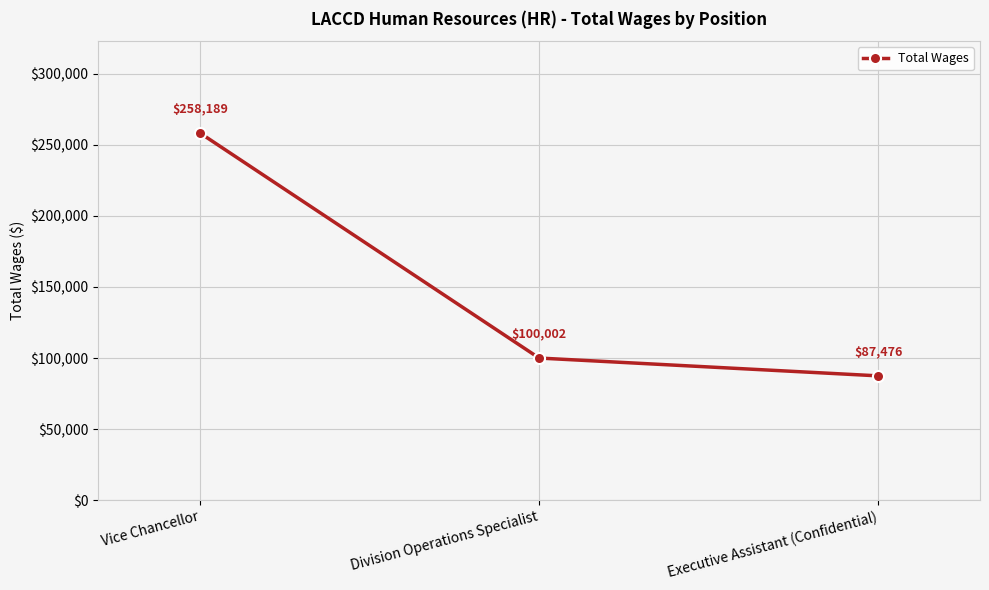

What is the difference between the maximum and minimum values?

170713